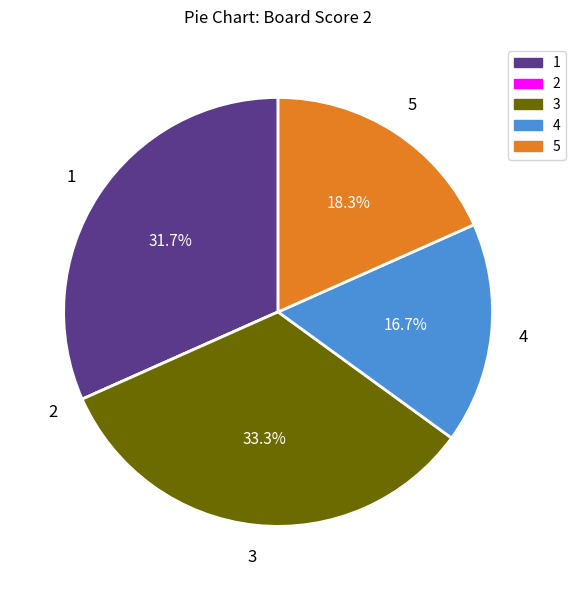

Which slice is the largest?

3